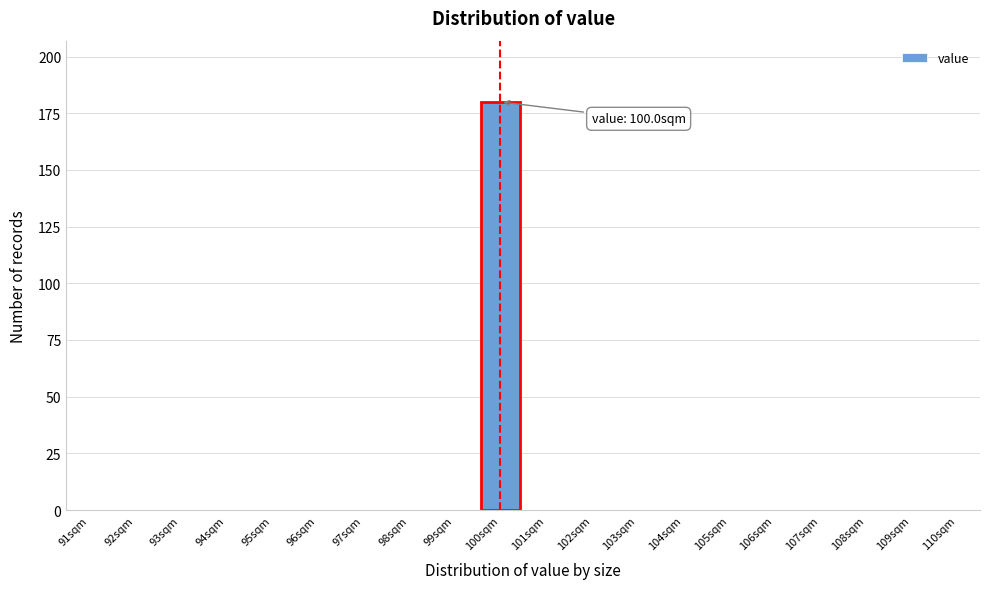

Which range on the x-axis has the tallest bar?

99.5 to 100.5